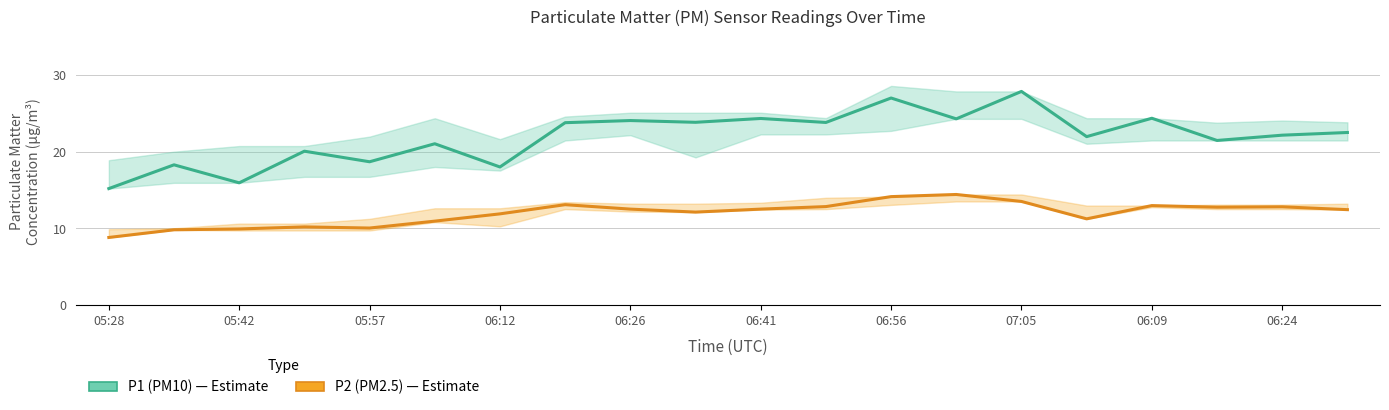

True or false: P2 (PM2.5) and P1 (PM10) intersect in this chart.

False